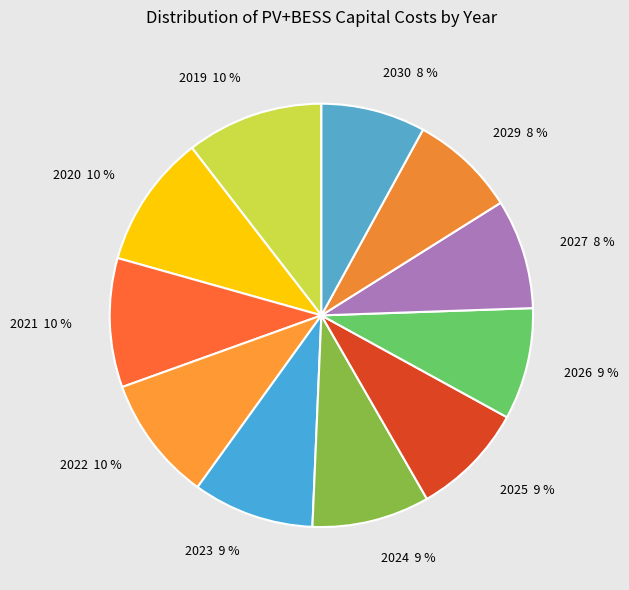

Count the number of slices in the pie.

11